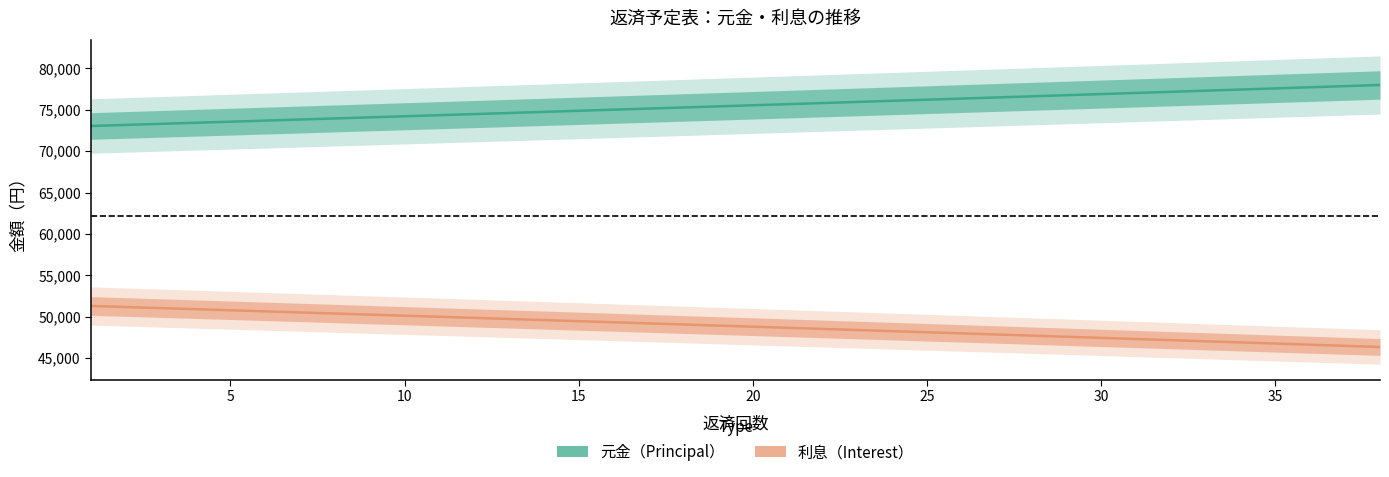

What is the minimum value for 元金?

73033.7